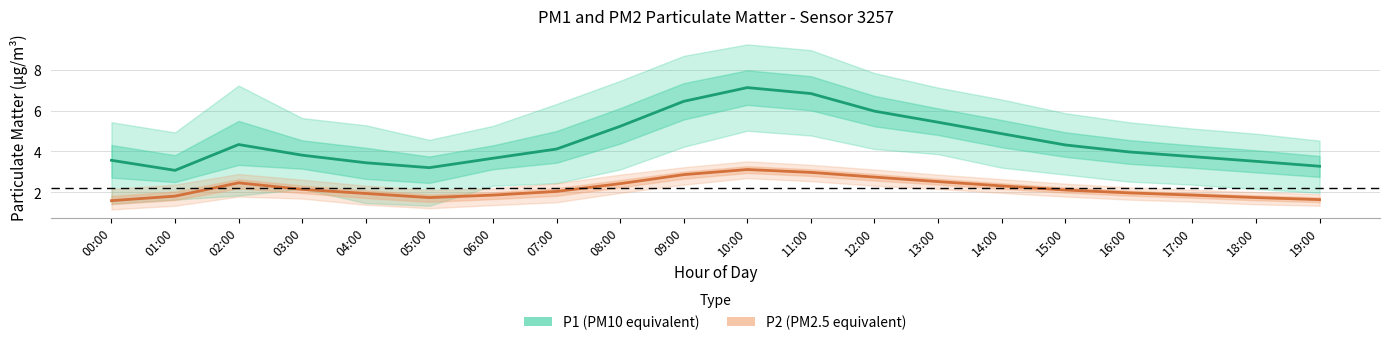

How many lines are shown in the chart?

2